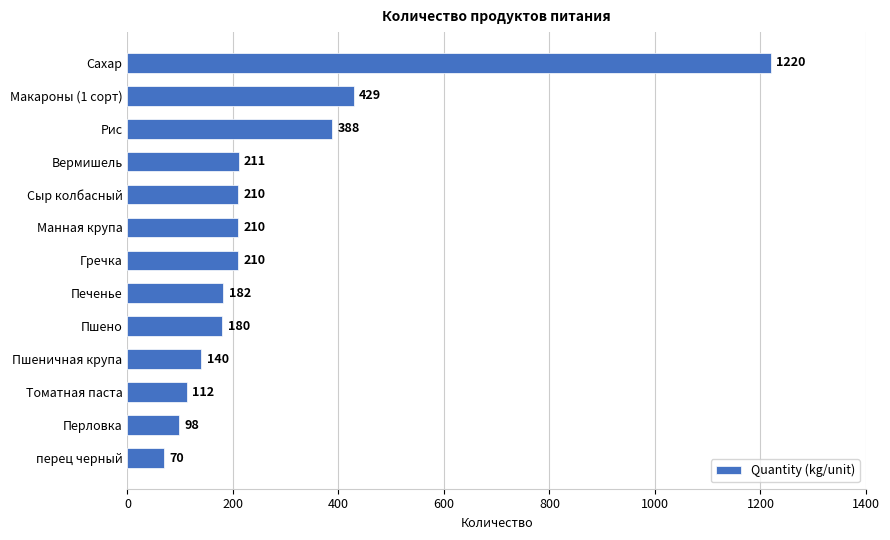

Read the value at Манная крупа.

210